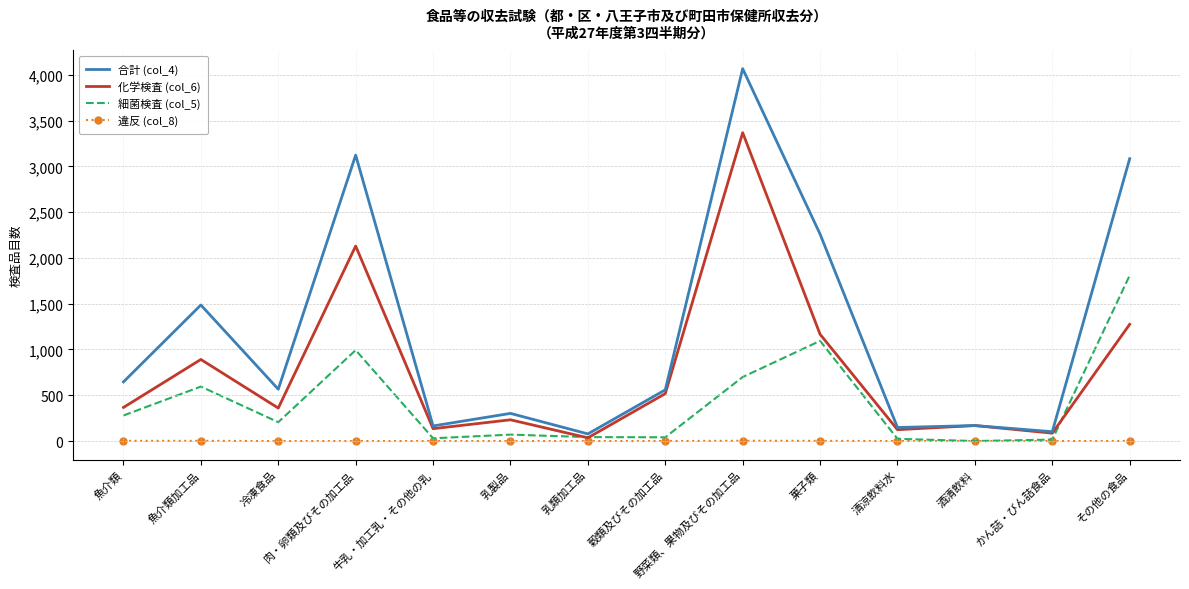

What is the average value of the 合計 (col_4) series?

1197